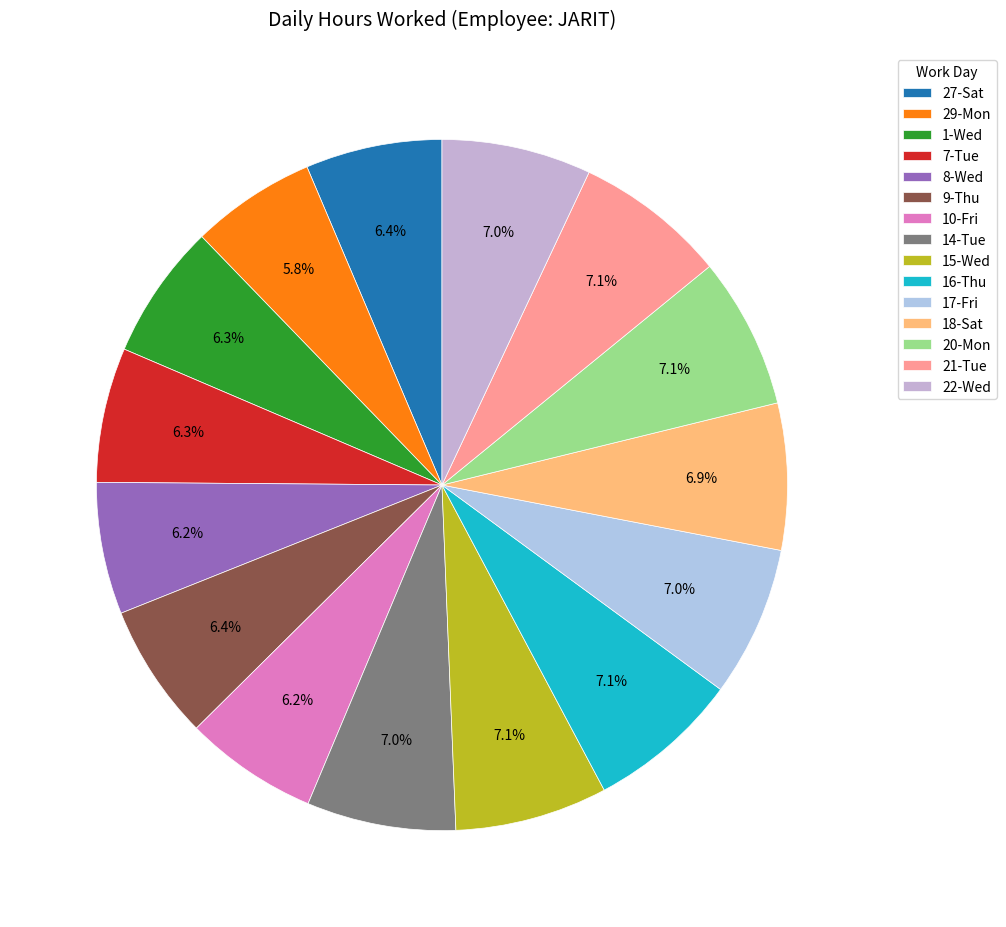

Which has a higher value, 22-Wed or 9-Thu?

22-Wed